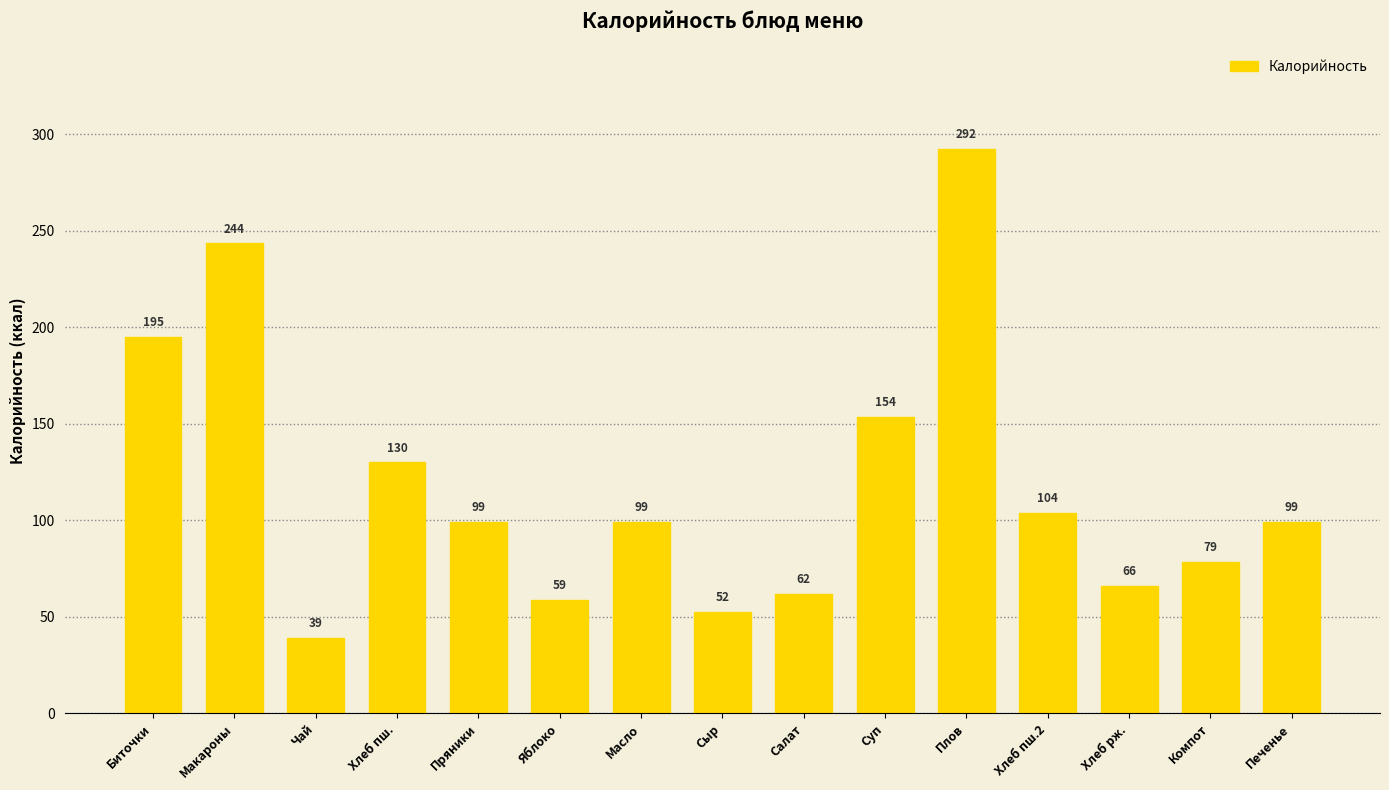

Where is the data nearest to the value 165?

Суп